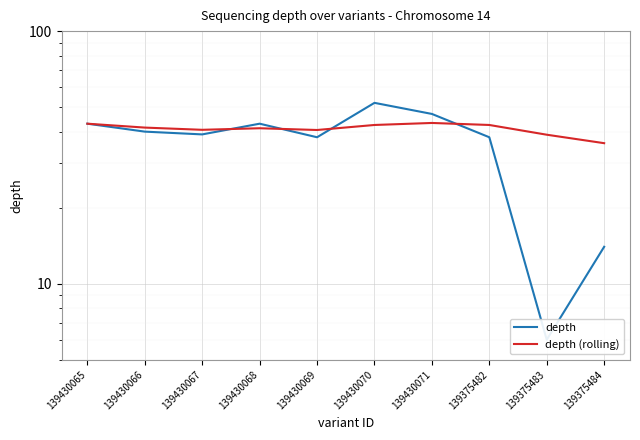

How many distinct data groups are displayed?

2